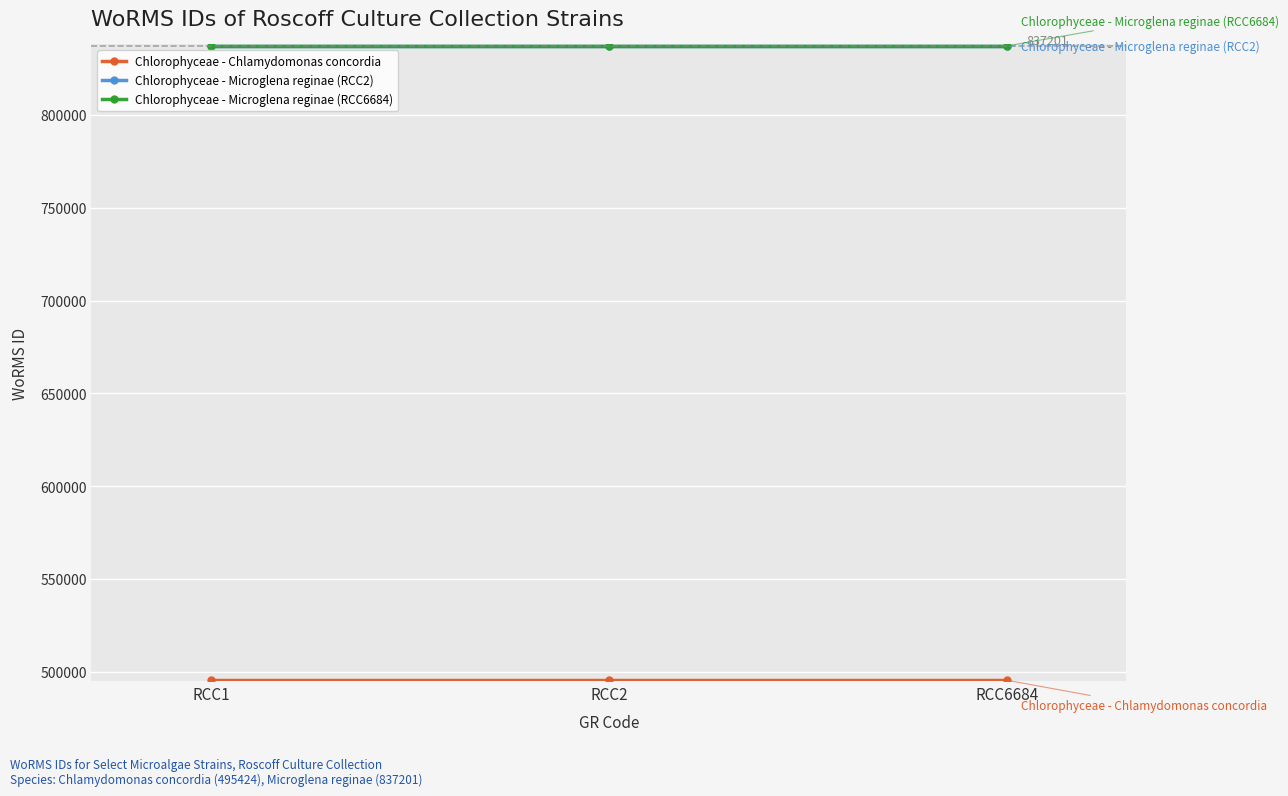

Between RCC6684 and RCC2, which is larger?

RCC6684